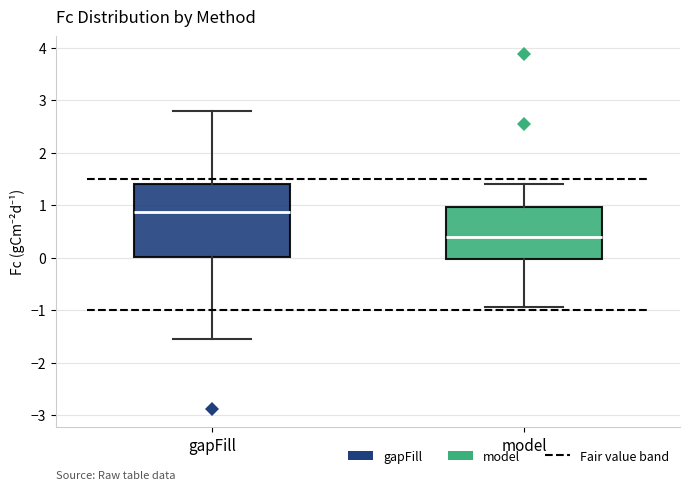

Where does the median line of the box for model sit on the y-axis? The values are not printed on the chart, so give them approximately, as read against the axis.

0.4